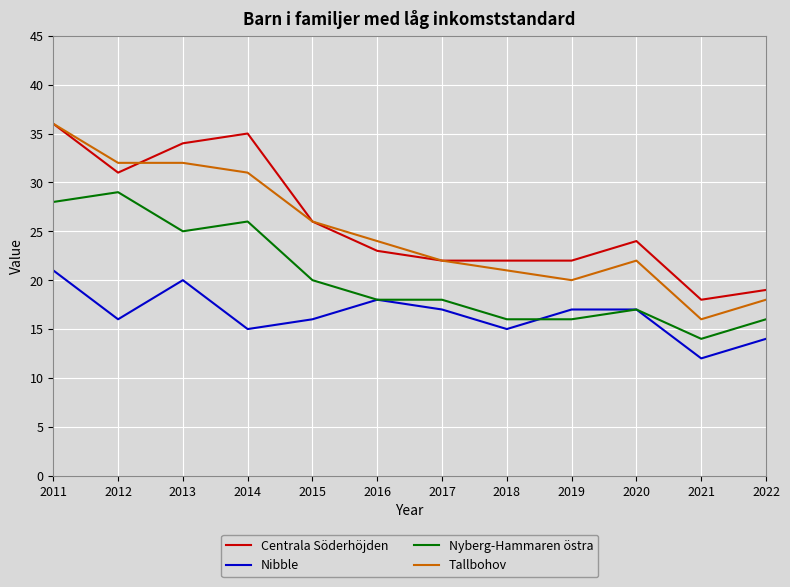

What is the sum of all Nibble values?

198